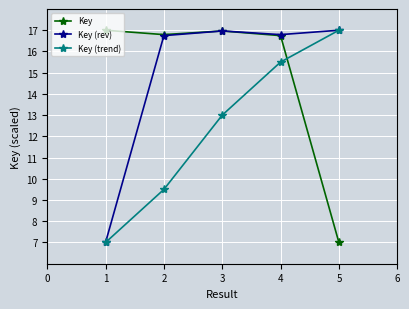

At how many categories does at least one series exceed 16?

5